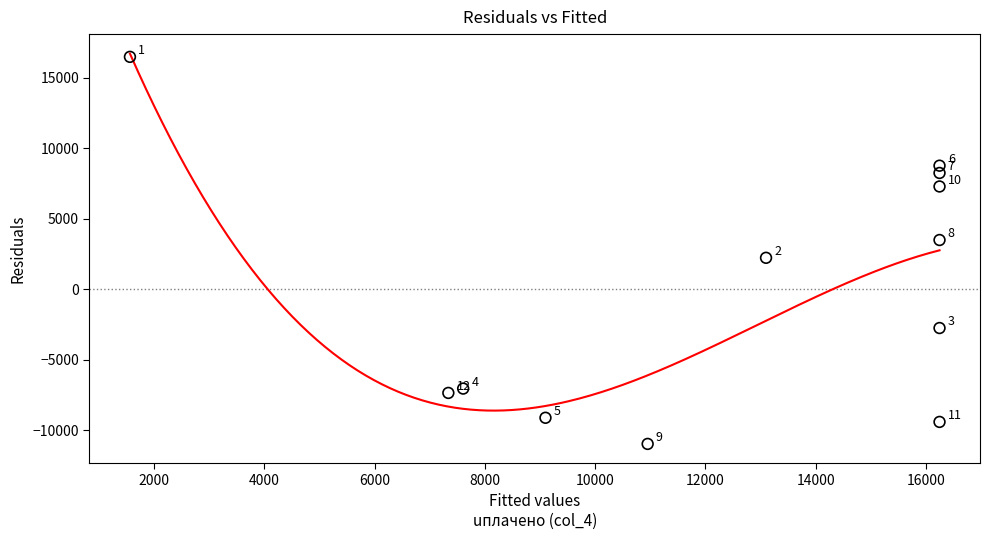

What Y value in the scatter plot is closest to 2766?

2240.6